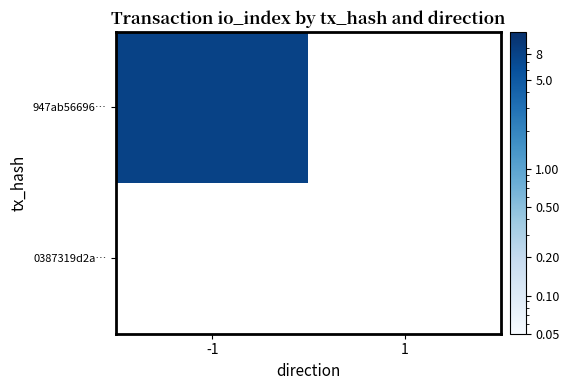

Reading left to right, list all the values displayed in this chart.

947ab56696d23ef4bcb2ef6b285fe5b635bd0c6: -1=8	1=0
0387319d2a94606ec4842aadd80c4a75e233bb4: -1=0	1=0